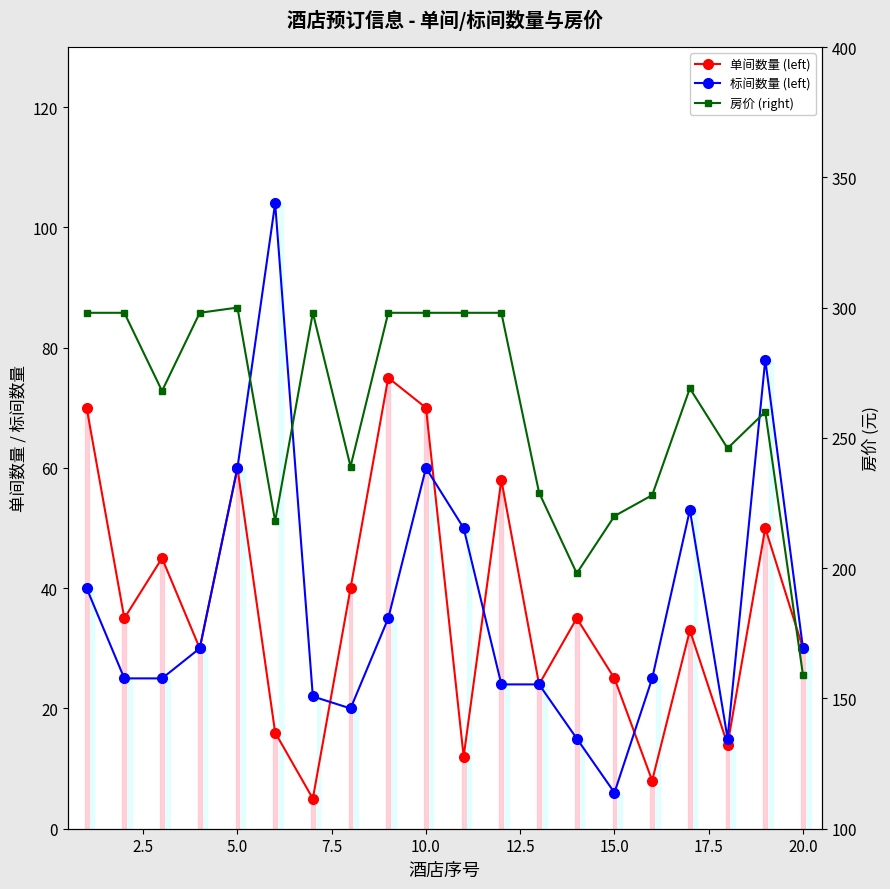

Reading left to right, list all the values displayed in this chart.

单间数量 (left): 70	35	45	30	60	16	5	40	75	70	12	58	24	35	25	8	33	14	50	30
标间数量 (left): 40	25	25	30	60	104	22	20	35	60	50	24	24	15	6	25	53	15	78	30
房价 (right): 298	298	268	298	300	218	298	239	298	298	298	298	229	198	220	228	269	246	260	159